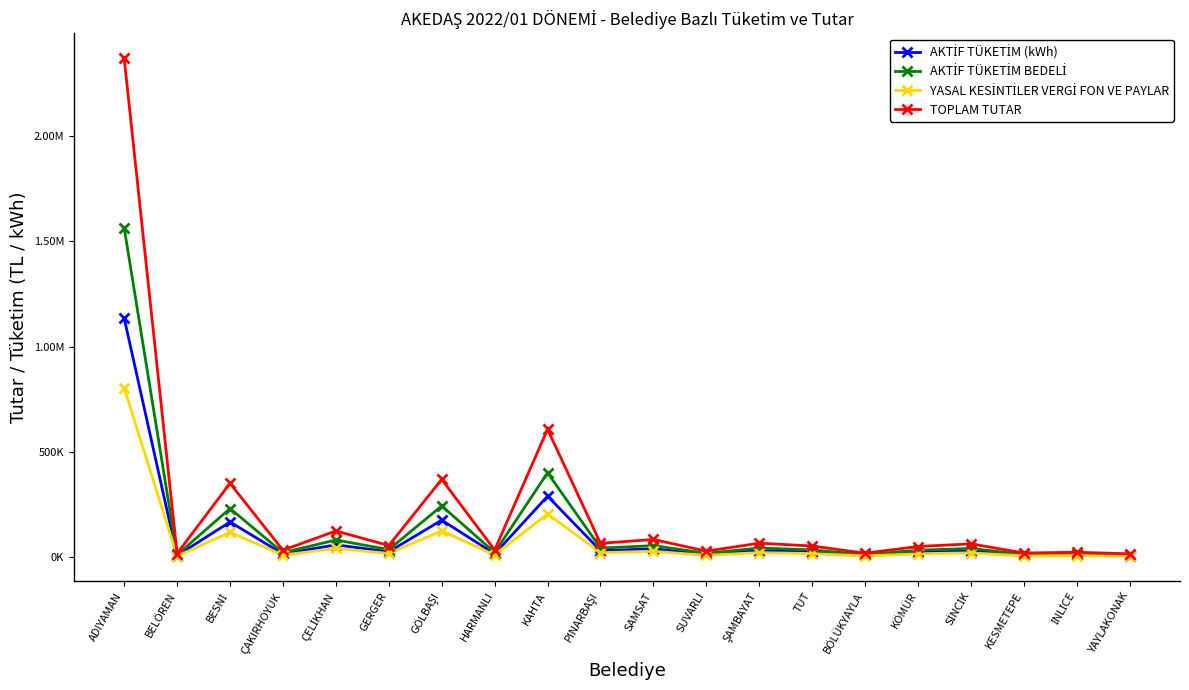

Which series has the widest spread of values?

TOPLAM TUTAR